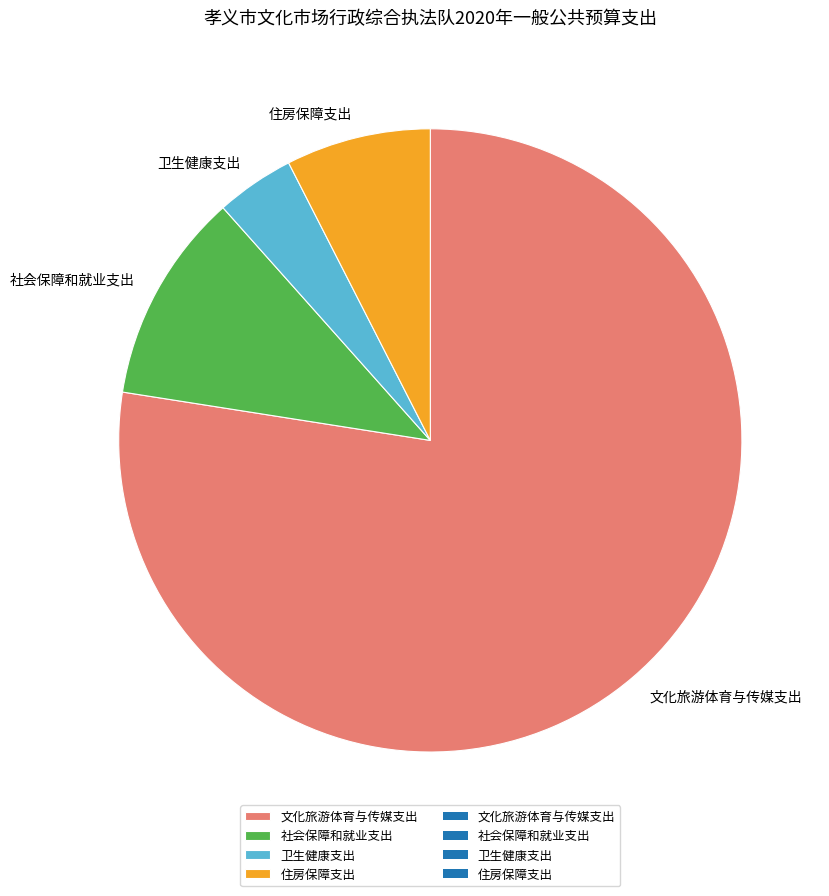

What is the smallest slice in the pie chart?

卫生健康支出